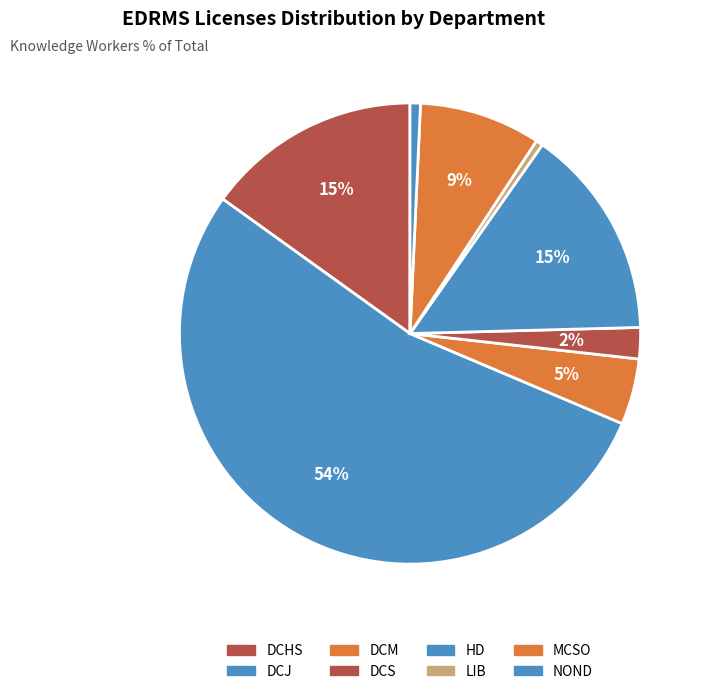

How many slices are in this pie chart?

8